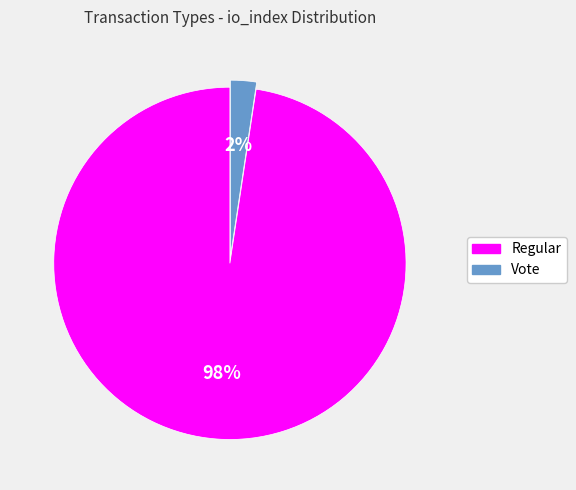

Do Regular and Vote together represent more than half of the pie?

Yes